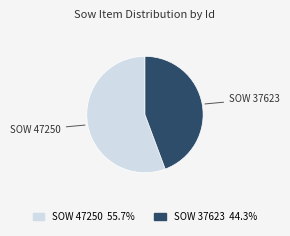

Is there a majority slice in this chart?

Yes